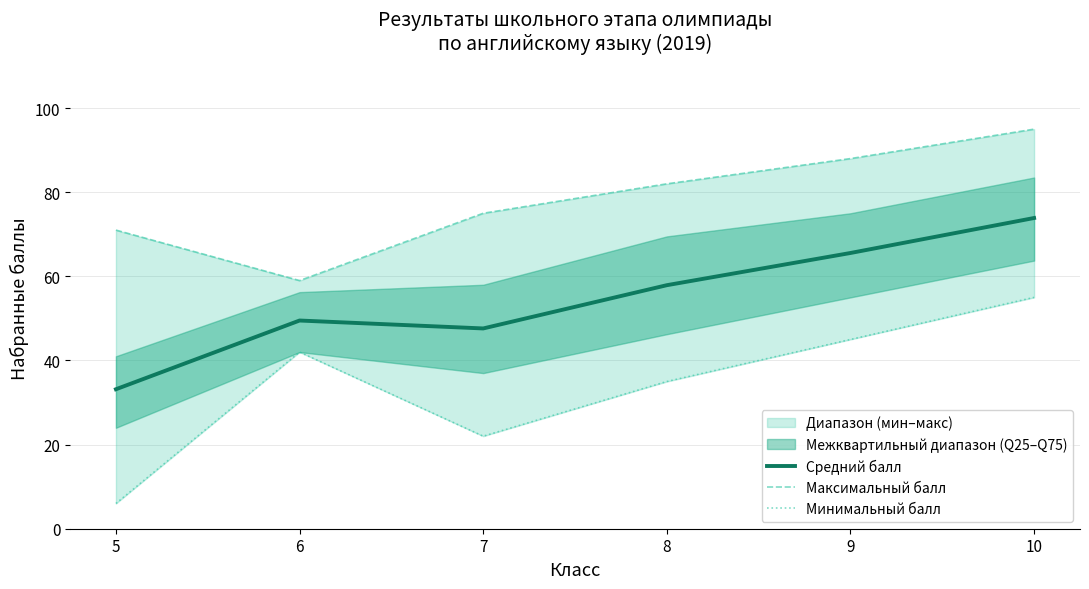

True or false: Средний балл has a value of 73.9 at 10.

True